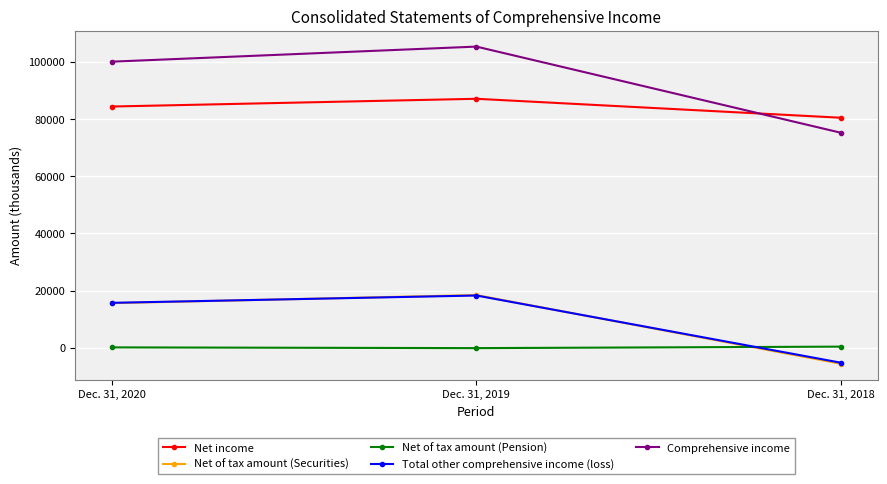

What is the value of the Net of tax amount (Pension) point at the 1st from the left?

110